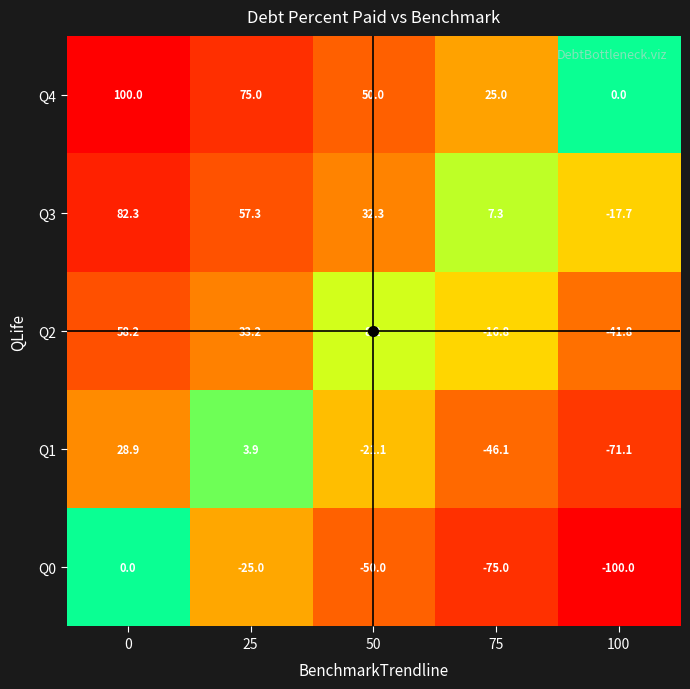

Rank the series by their average value, from highest to lowest.

Q4, Q3, Q2, Q1, Q0